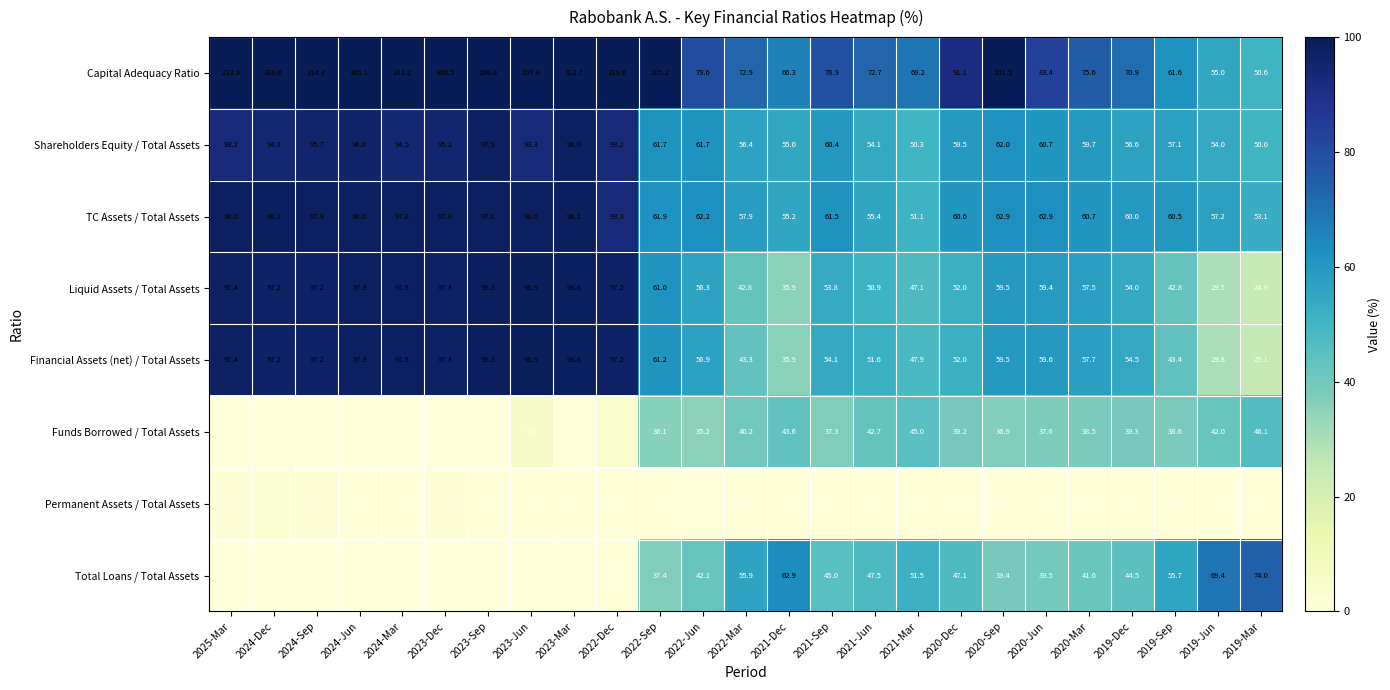

Which series has the widest spread of values?

Capital Adequacy Ratio